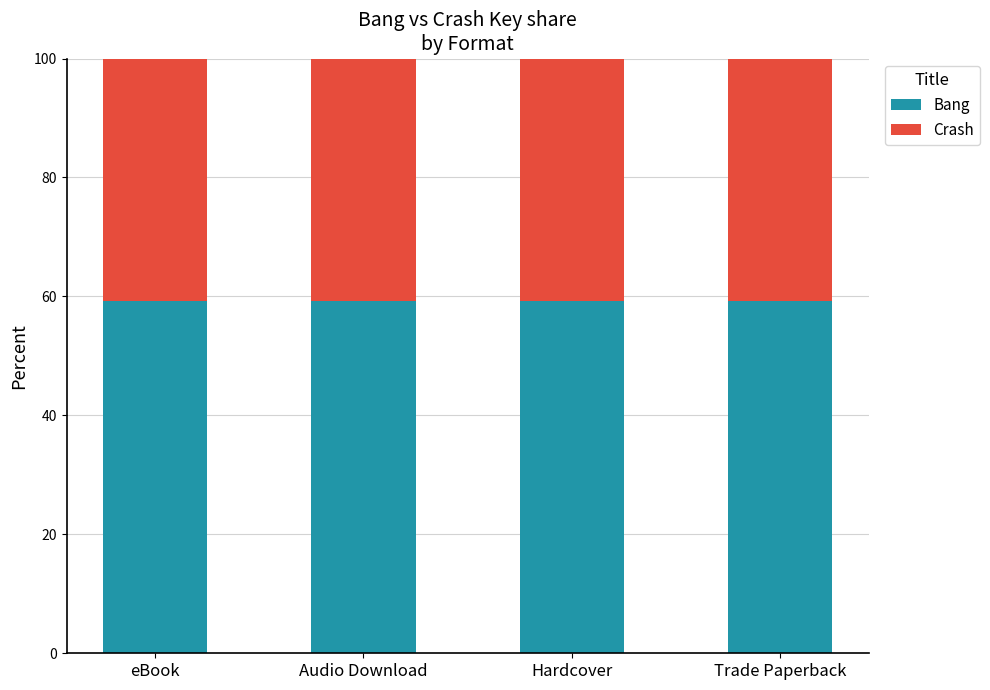

What is the approximate value of Bang at Audio Download?

59.2